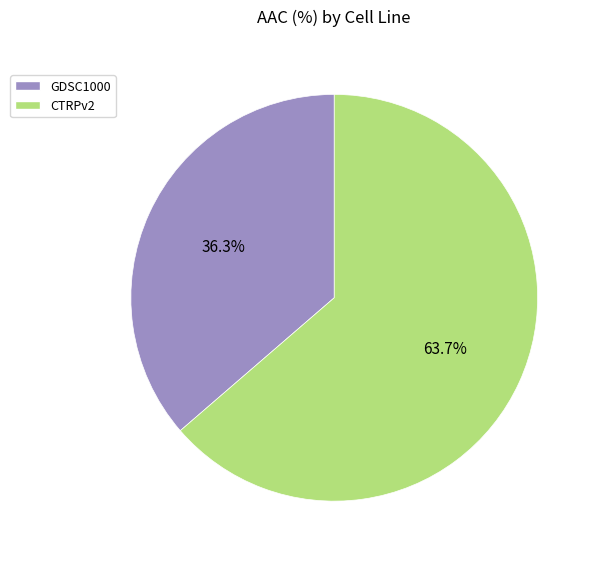

To the nearest percent, what is the difference between the GDSC1000 and CTRPv2 slice percentages?

27%